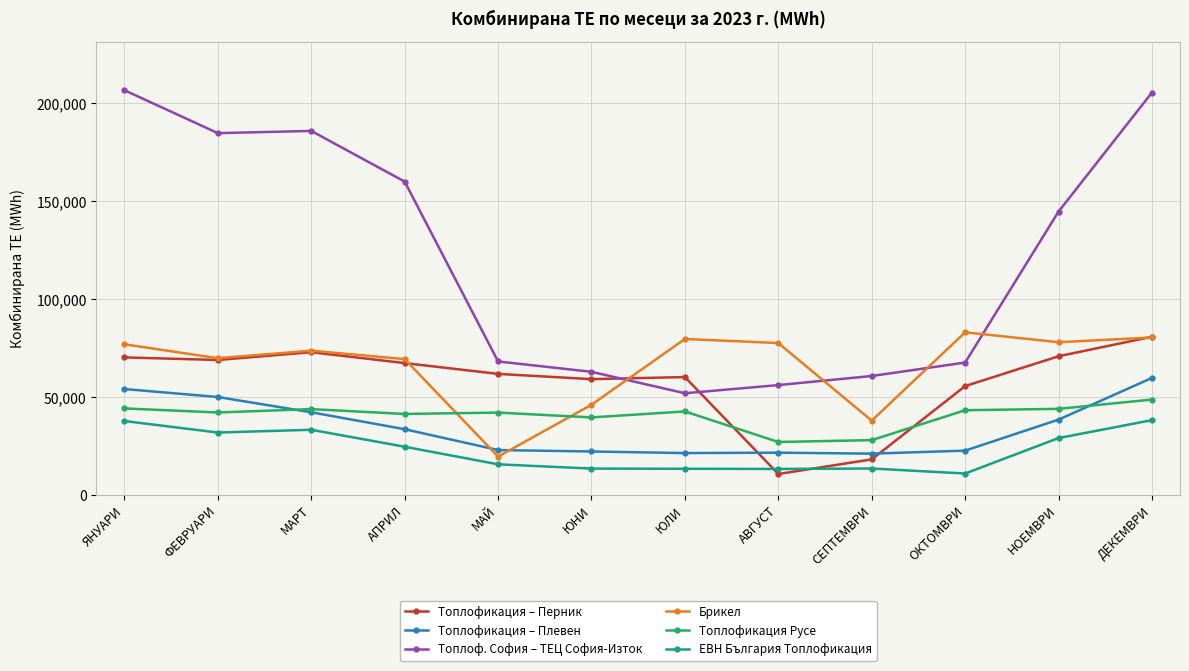

What is the minimum value for ЕВН България Топлофикация?

11010.8